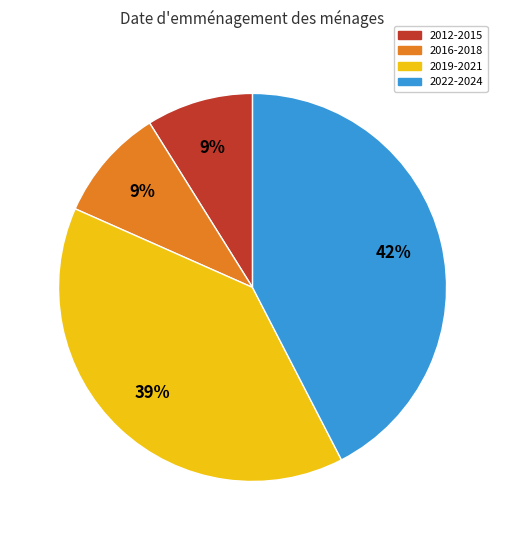

To the nearest percent, what is the average slice percentage?

25%